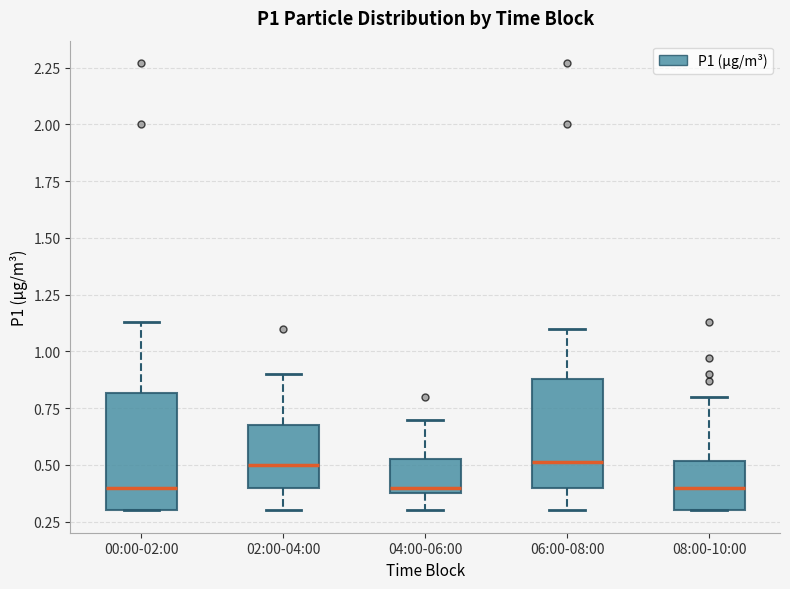

Reading left to right, read every box against the y-axis: the position of its median line, the range the box covers, and the ends of its whiskers. The values are not printed on the chart, so give them approximately, as read against the axis.

00:00-02:00: median 0.40, box 0.30 to 0.80, whiskers 0.30 to 1.15
02:00-04:00: median 0.50, box 0.40 to 0.70, whiskers 0.30 to 0.90
04:00-06:00: median 0.40 (just above the box's lower edge), box 0.40 to 0.55, whiskers 0.30 to 0.70
06:00-08:00: median 0.50, box 0.40 to 0.90, whiskers 0.30 to 1.10
08:00-10:00: median 0.40, box 0.30 to 0.50, whiskers 0.30 to 0.80